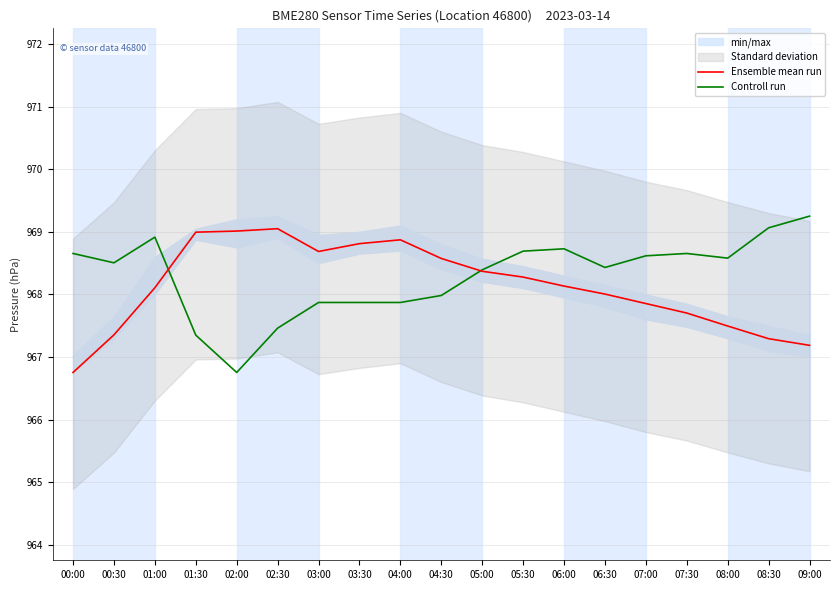

At how many categories does at least one series exceed 968?

19